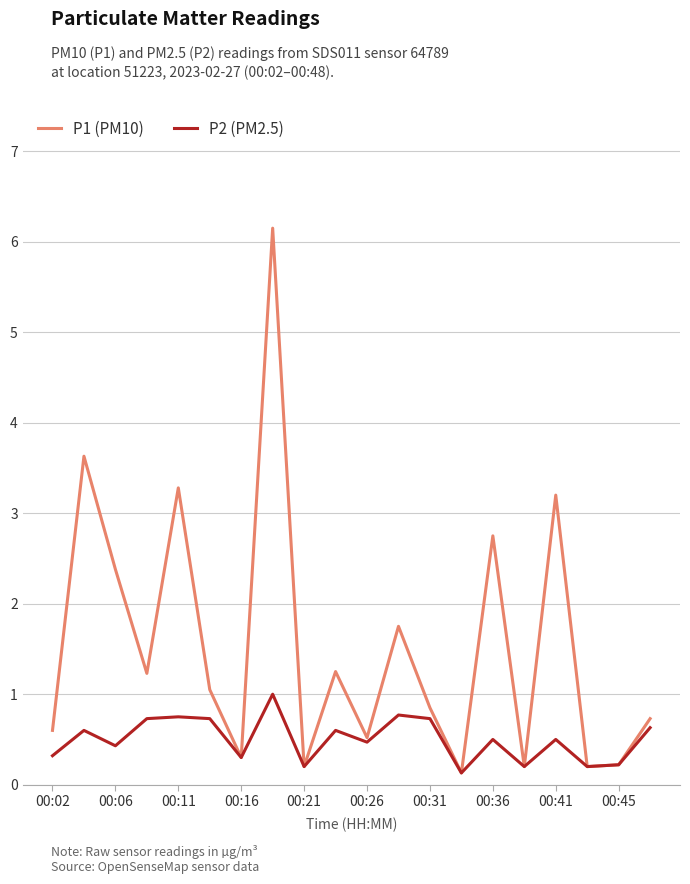

Which series has the largest total across all categories?

P1 (PM10)